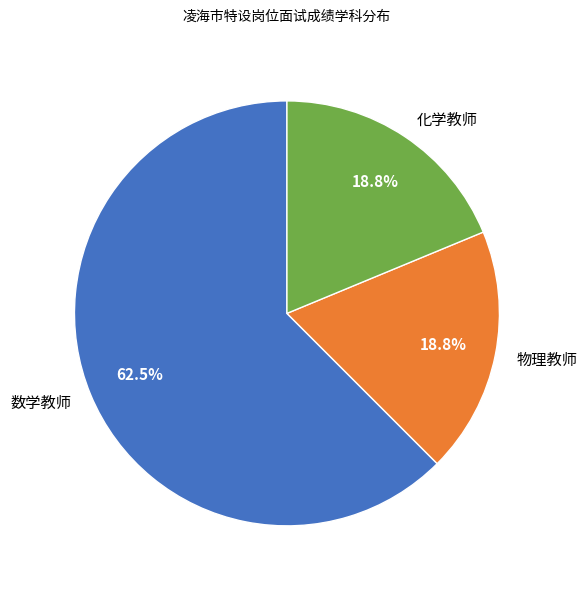

What percentage do 物理教师 and 数学教师 together represent?

81.2%